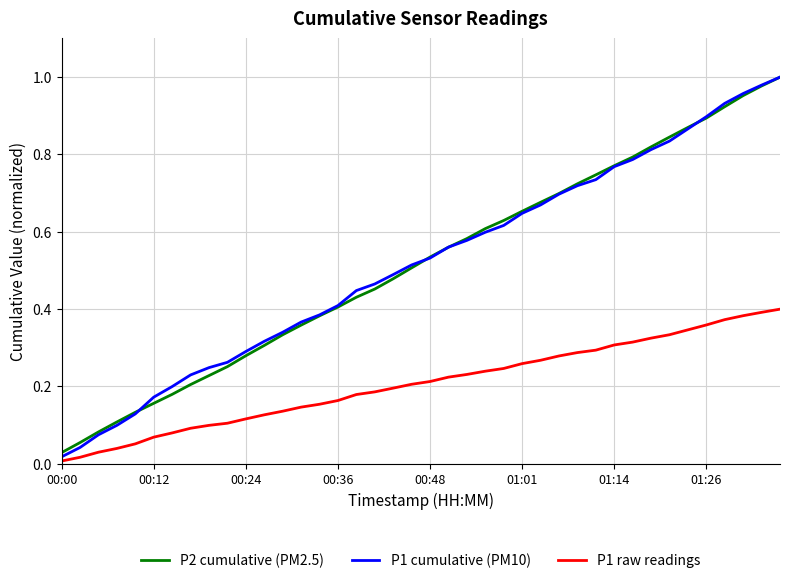

Which series has the largest range (max minus min)?

P1 cumulative (PM10)